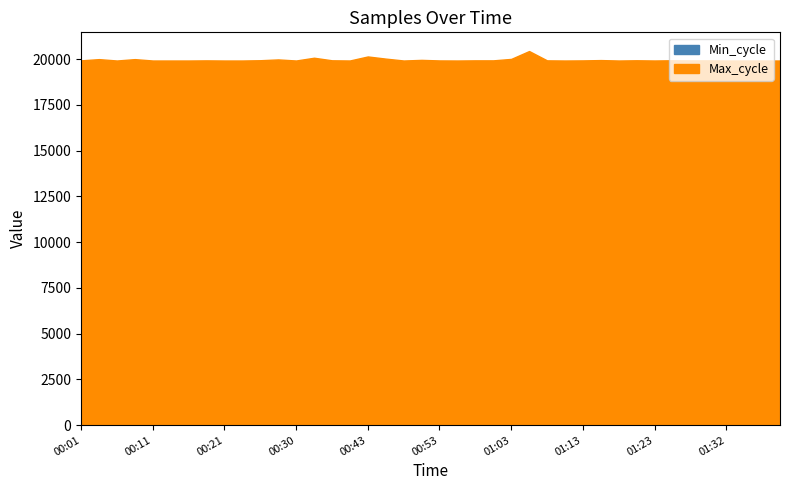

Is it true that Min_cycle equals 50 at 00:01?

False